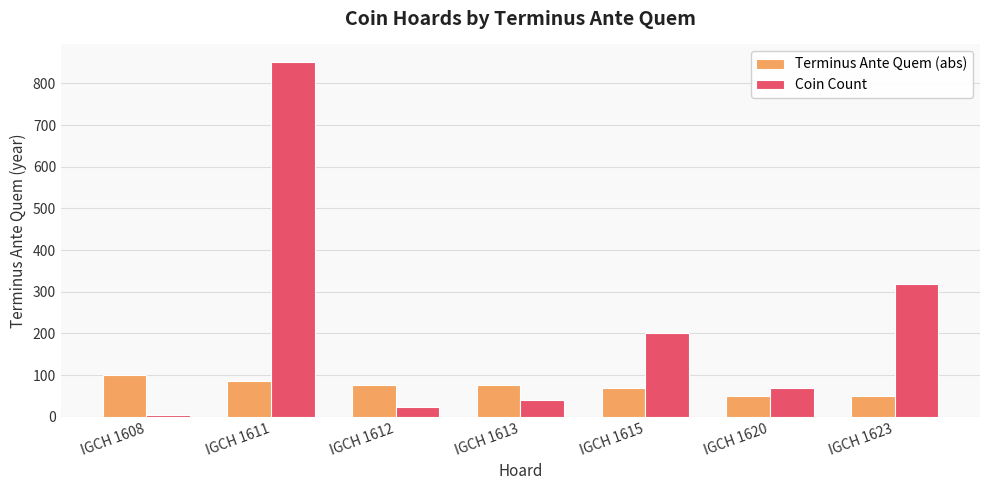

The Terminus Ante Quem (abs) series shows 132 at IGCH 1608. True or false?

False